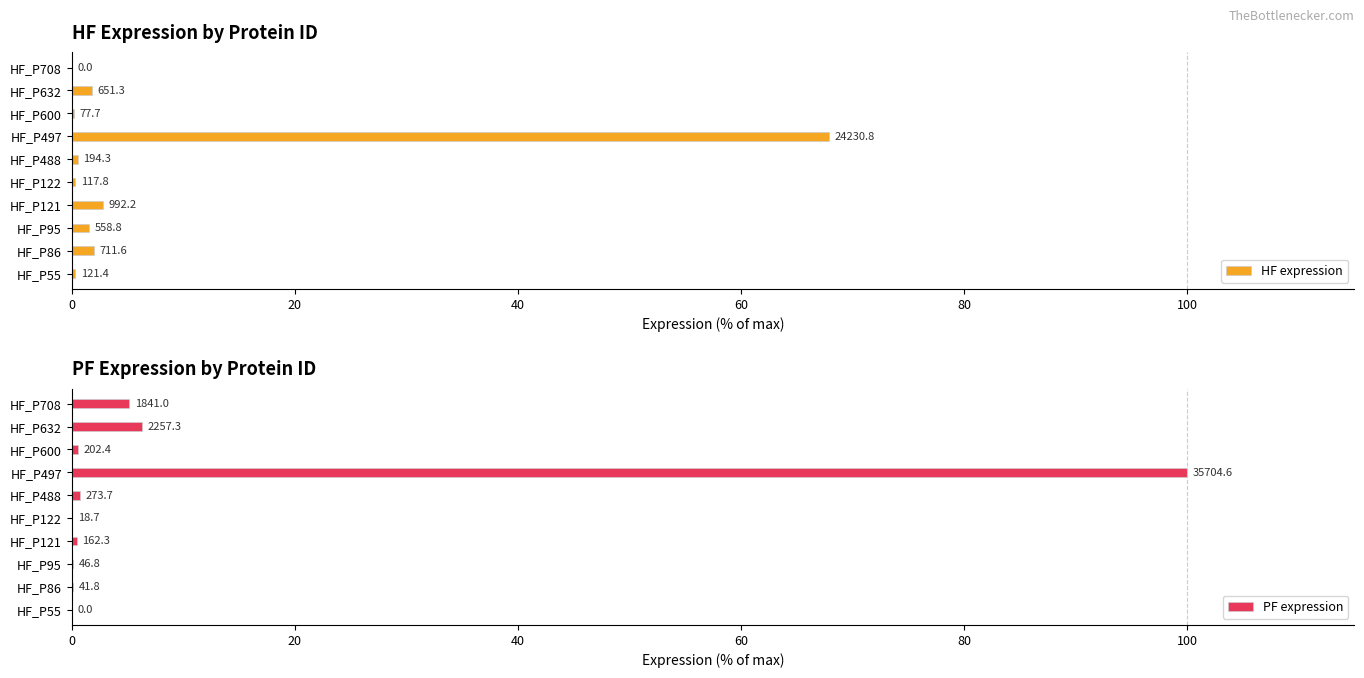

Are the bars horizontal?

Yes